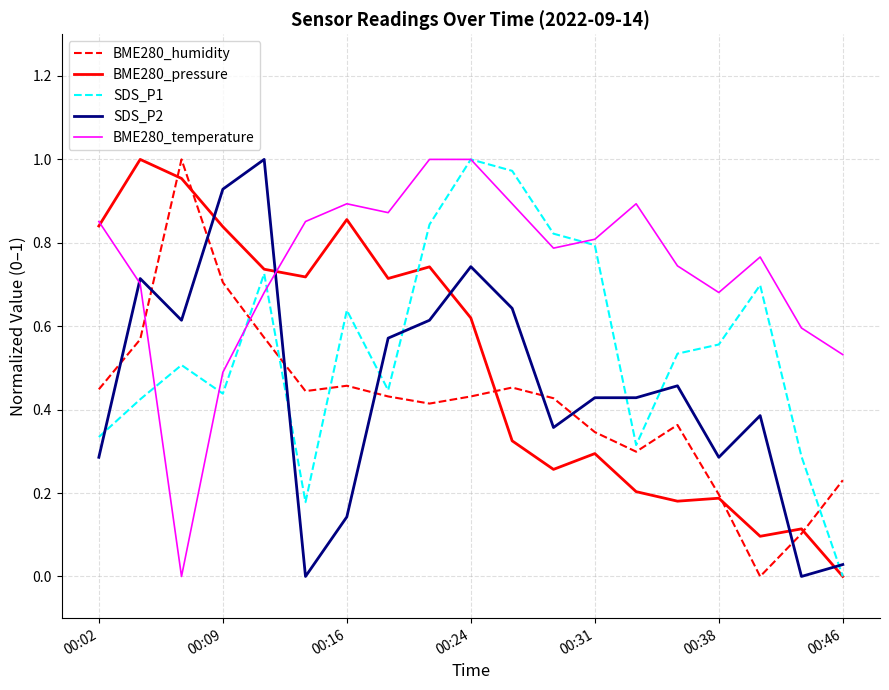

How many times do SDS_P2 and BME280_humidity cross each other?

8